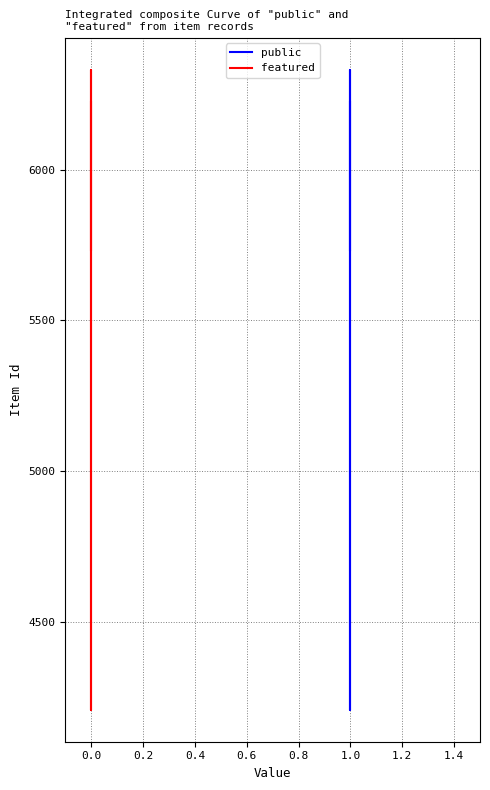

What are all the series names shown in the legend?

public, featured